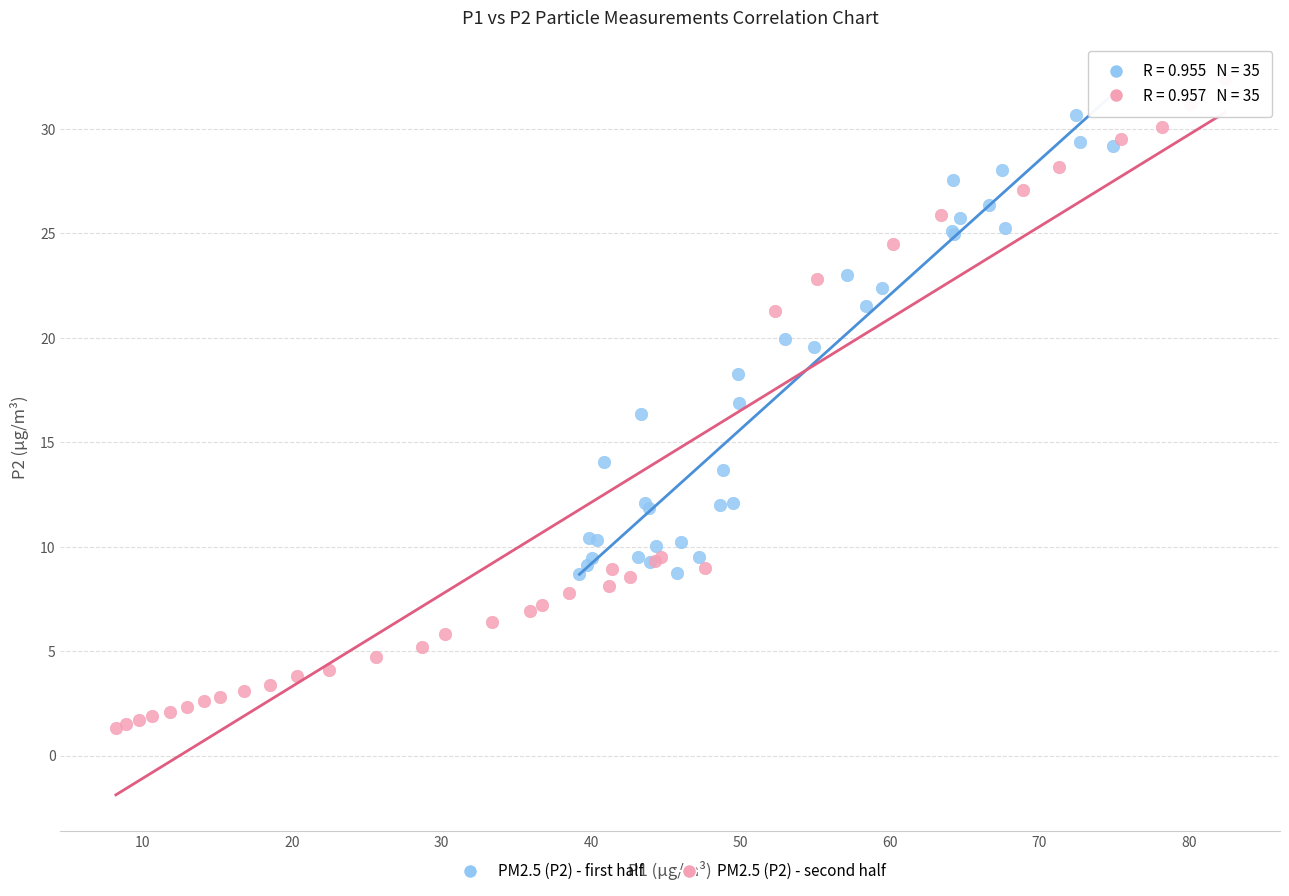

Which series reaches the minimum Y coordinate?

PM2.5 (P2) - second half